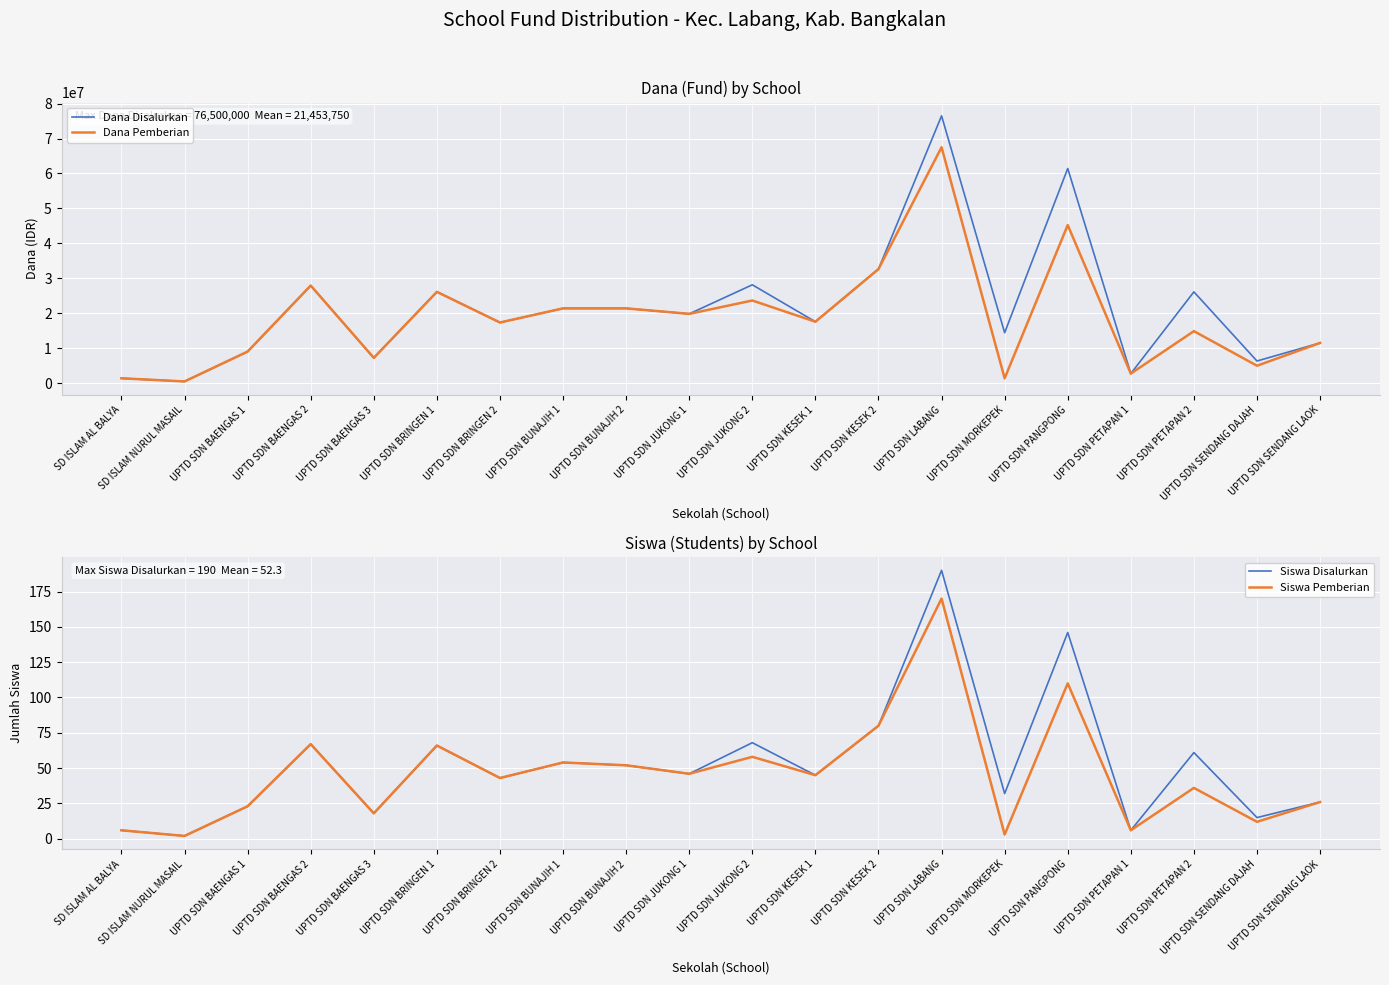

True or false: Dana Pemberian has a value of 32625000 at UPTD SDN KESEK 2.

True